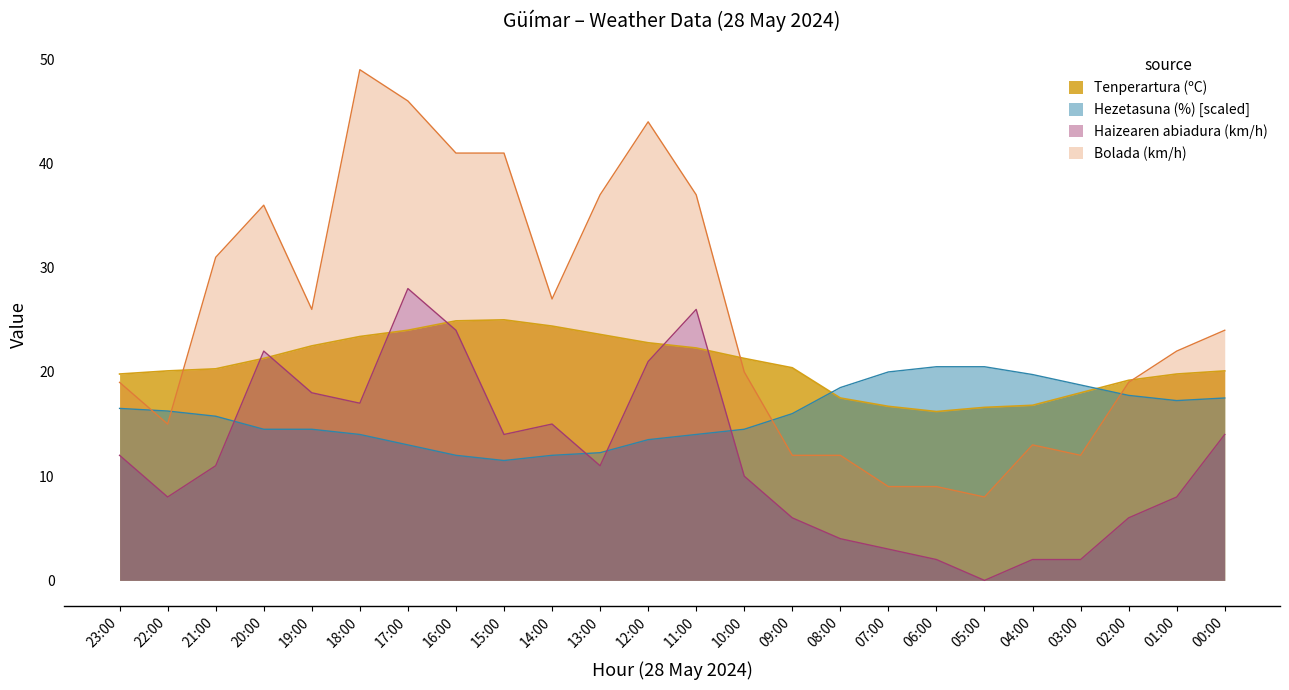

True or false: Bolada (km/h) and Haizearen abiadura (km/h) cross at least once.

False